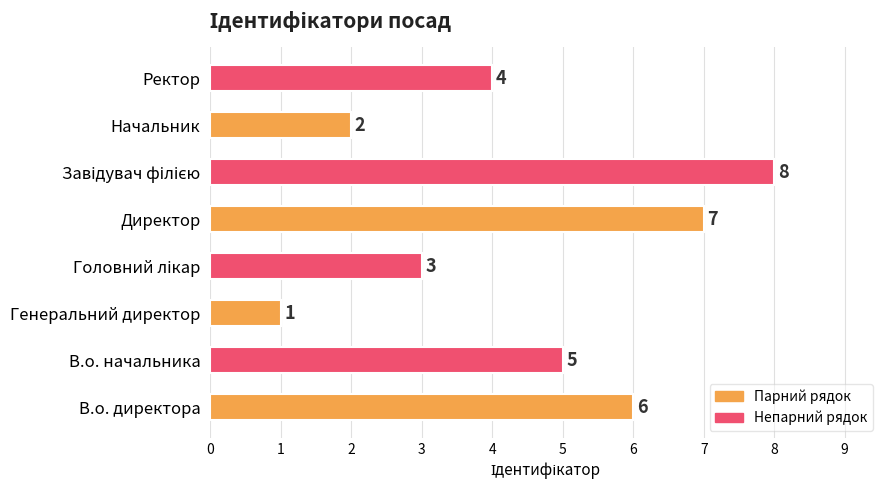

How many values are below 5?

4